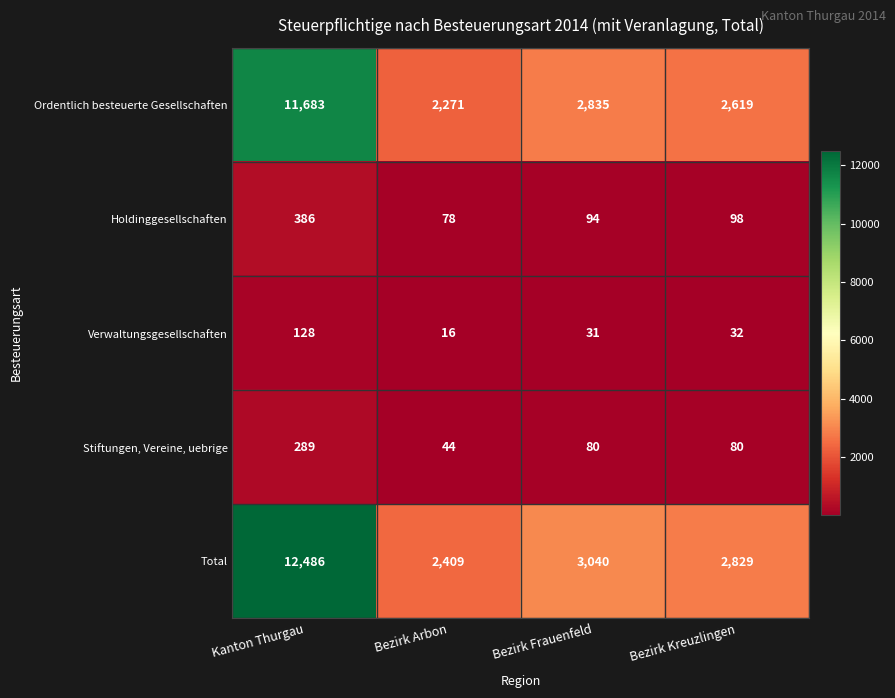

At which label does Holdinggesellschaften first exceed 98?

Kanton Thurgau